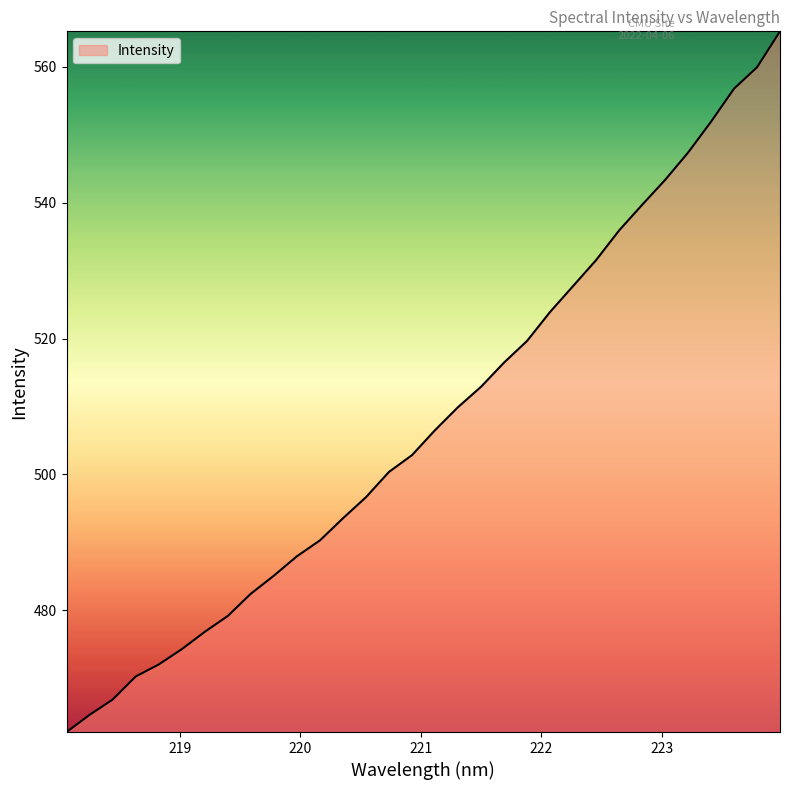

What is the difference between the maximum and minimum values?

103.2